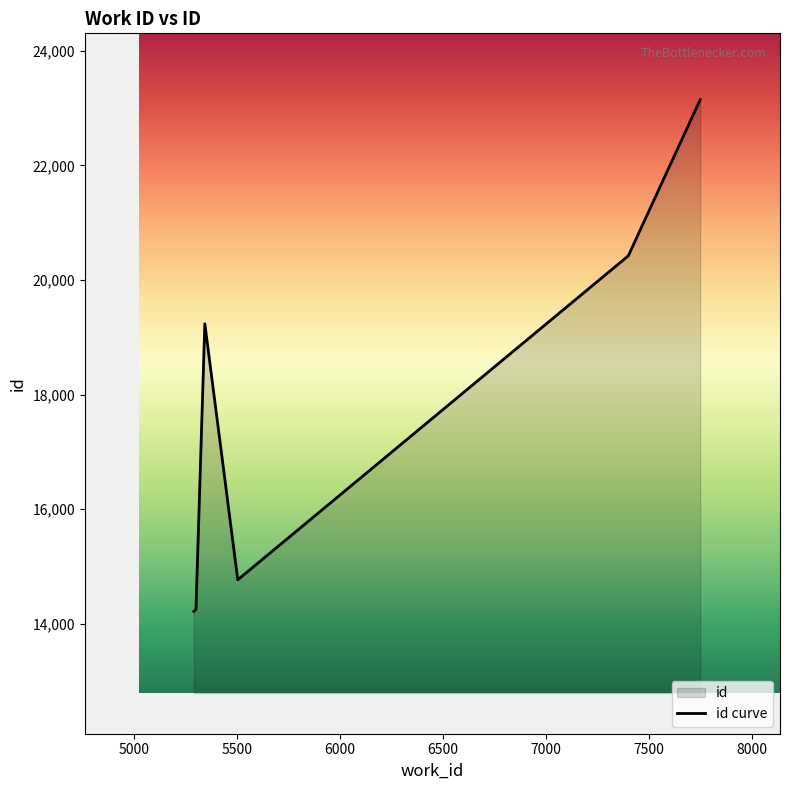

How many interior local valleys (lower than both neighbors) does the data have?

1